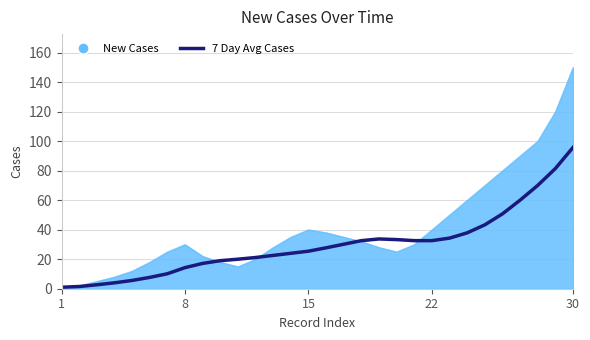

What is the maximum value shown in the chart?

150.0